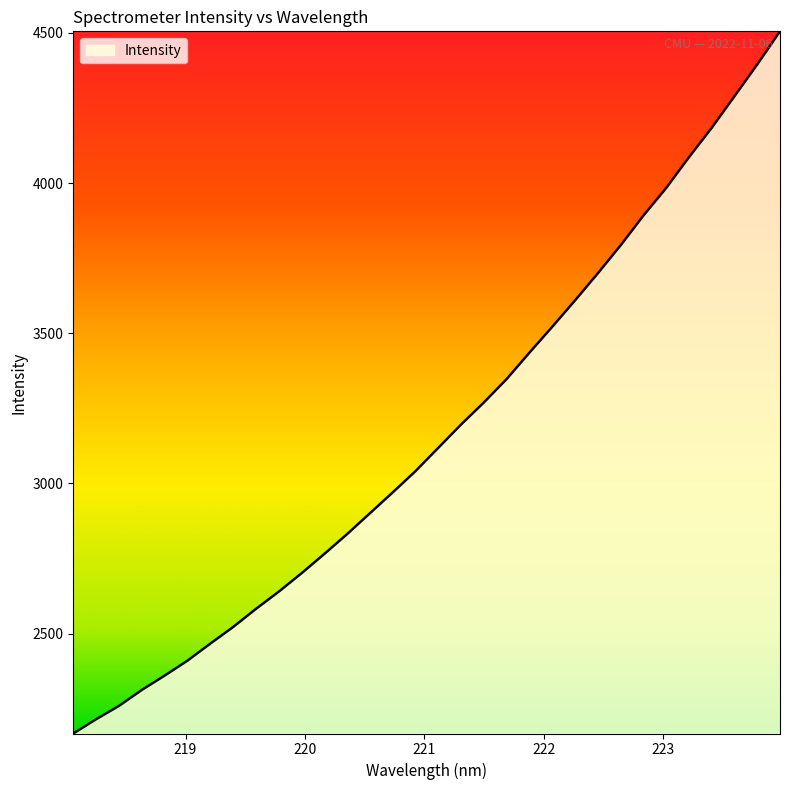

What is the difference between the maximum and minimum values?

2337.8